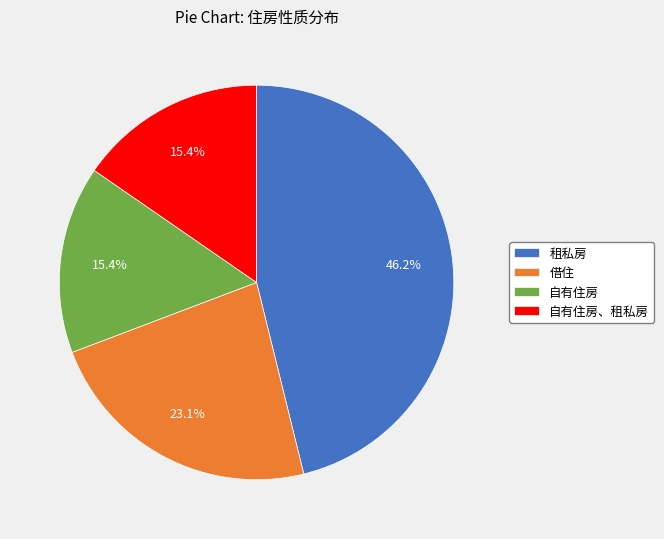

Is it true that 自有住房 is 15% of the pie?

True